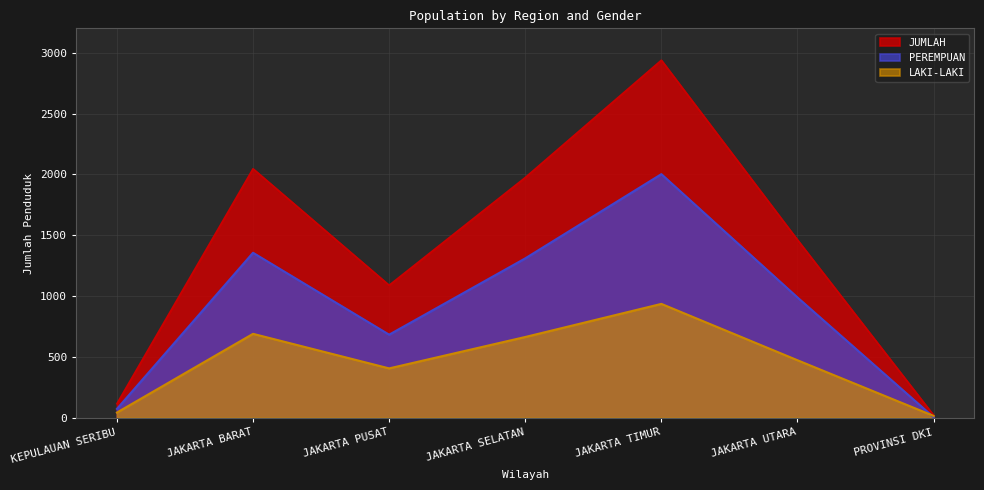

True or false: JUMLAH and LAKI-LAKI intersect in this chart.

False